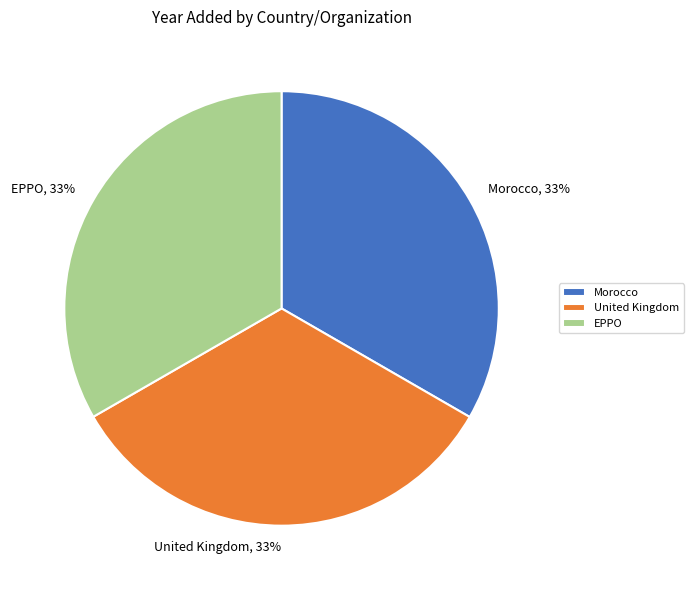

To the nearest percent, what is the average slice percentage?

33%